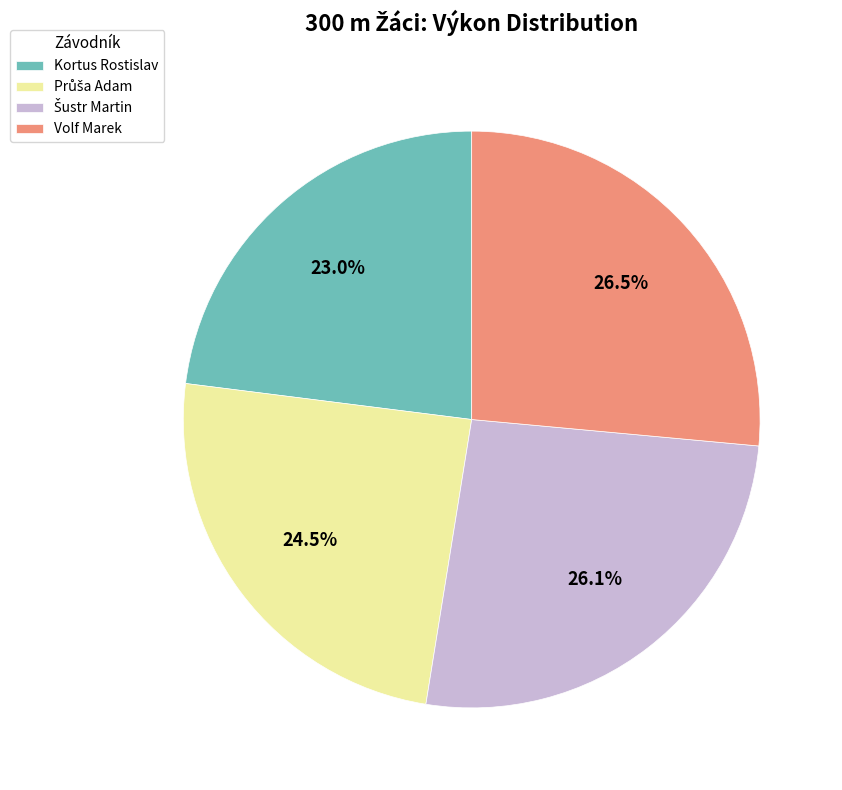

How many segments does this pie chart have?

4